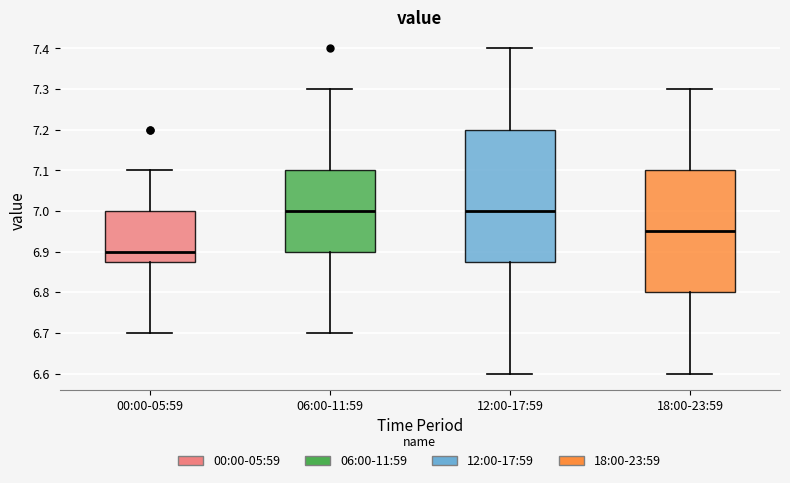

Reading left to right, read every box against the y-axis: the position of its median line, the range the box covers, and the ends of its whiskers. The values are not printed on the chart, so give them approximately, as read against the axis.

00:00-05:59: median 6.90, box 6.88 to 7.00, whiskers 6.70 to 7.10
06:00-11:59: median 7.00, box 6.90 to 7.10, whiskers 6.70 to 7.30
12:00-17:59: median 7.00, box 6.88 to 7.20, whiskers 6.60 to 7.40
18:00-23:59: median 6.95, box 6.80 to 7.10, whiskers 6.60 to 7.30